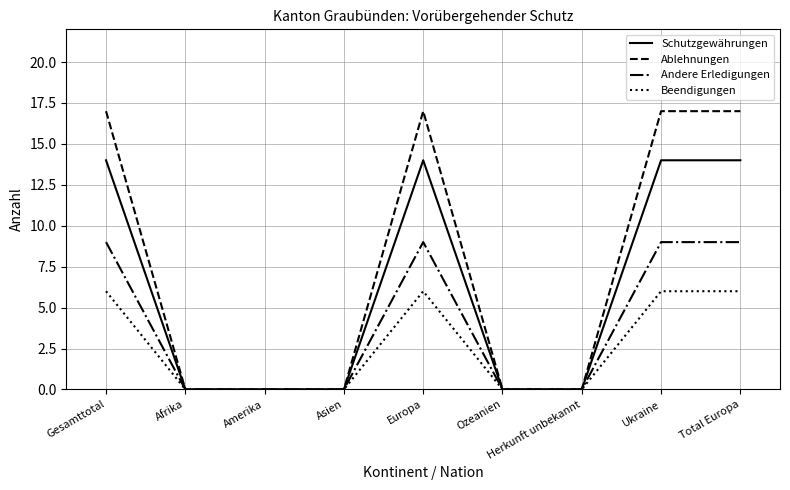

What position from the left is Europa?

5